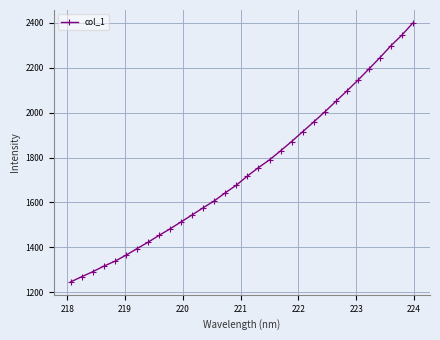

What is the maximum value shown in the chart?

2399.0